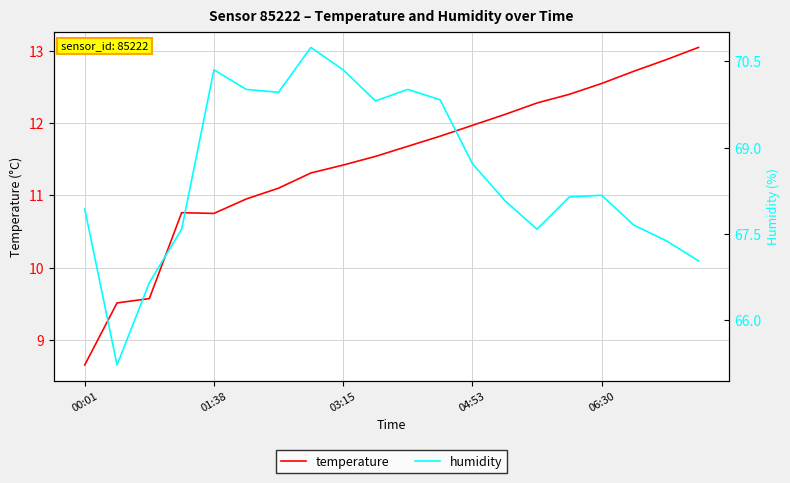

What is the maximum value for temperature?

13.1